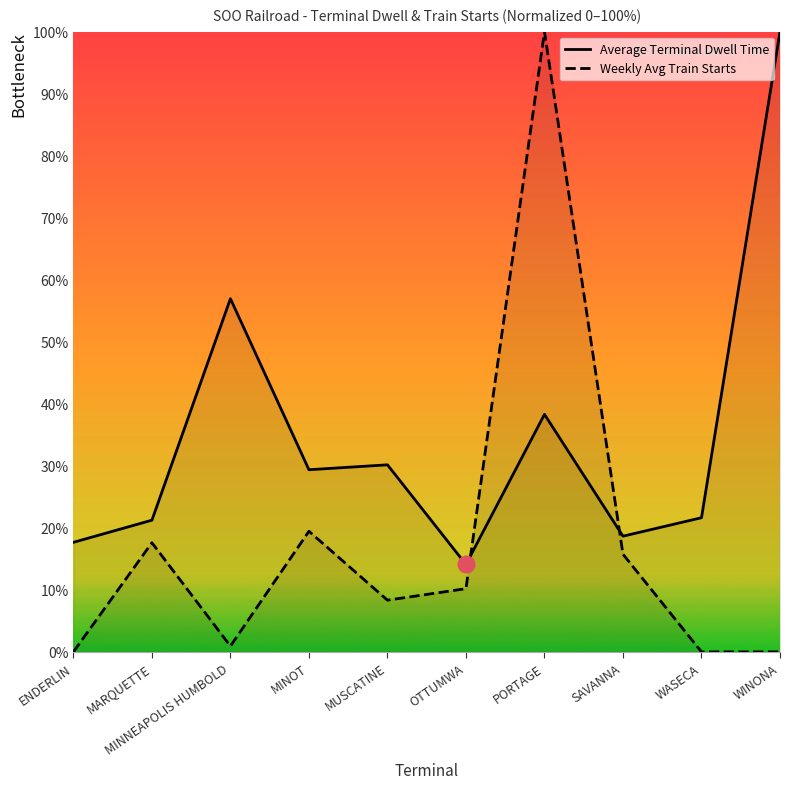

At which category does the chart reach its minimum across all series?

ENDERLIN